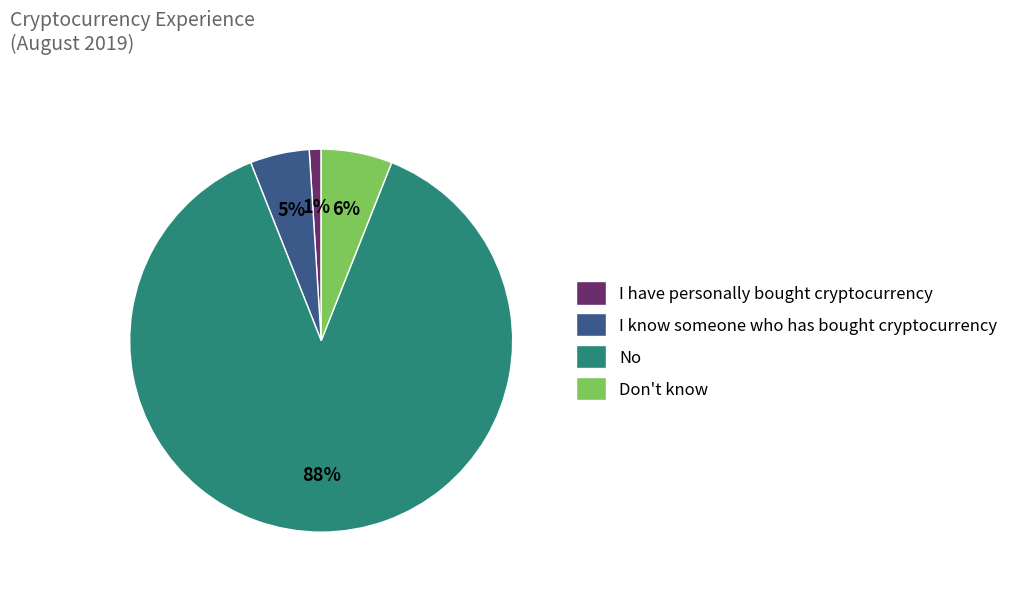

To the nearest percent, what is the difference between the Don't know and I have personally bought cryptocurrency slice percentages?

5%